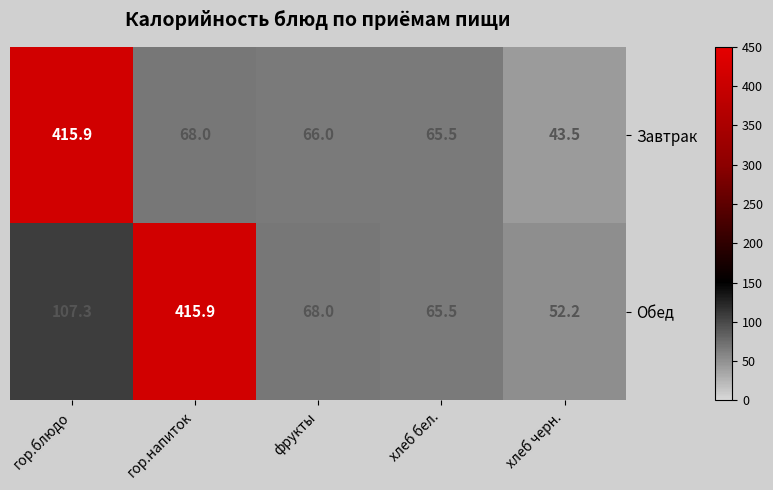

The value of Обед at гор.напиток is 415.9. True or false?

True